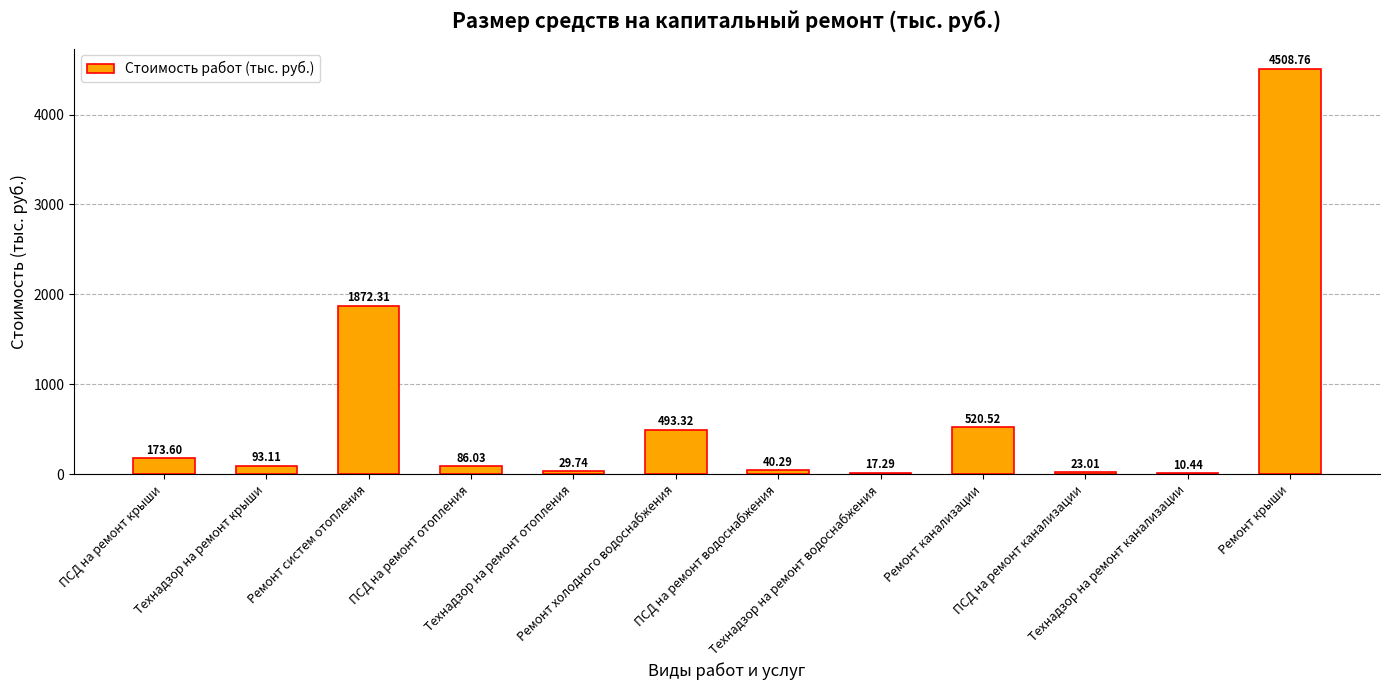

Where does the data first go above 93?

ПСД на ремонт крыши